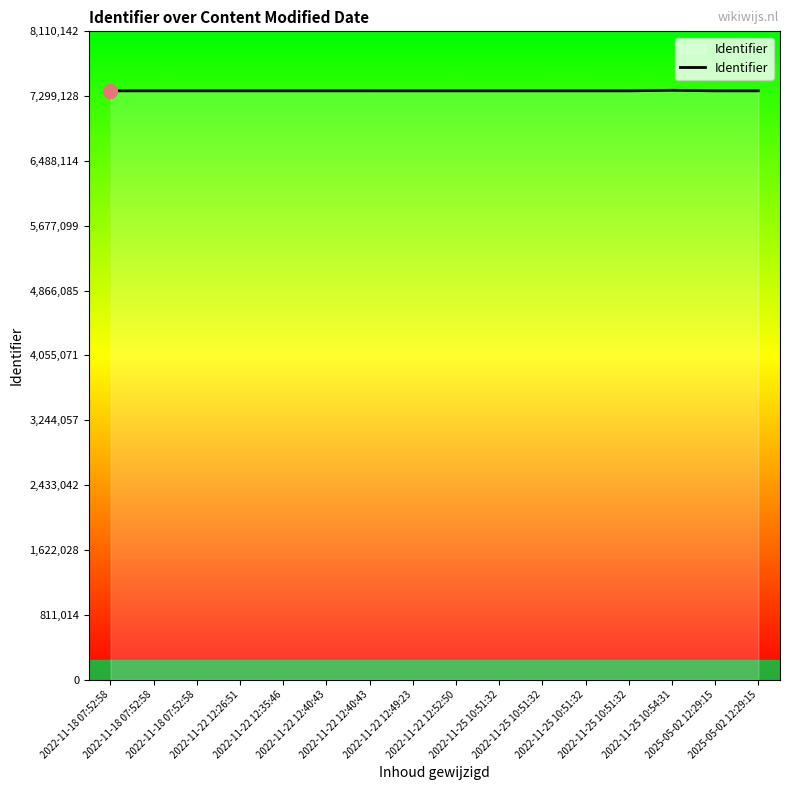

How many series are shown in this chart?

1